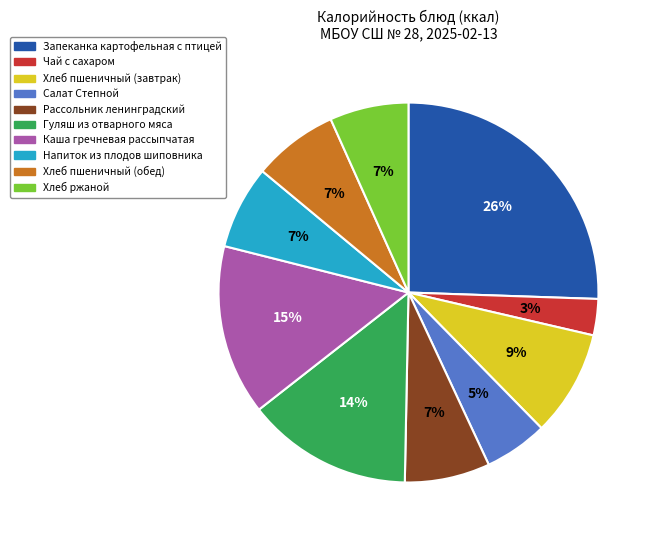

Is the sum of Хлеб пшеничный (завтрак) and Салат Степной greater than half?

No